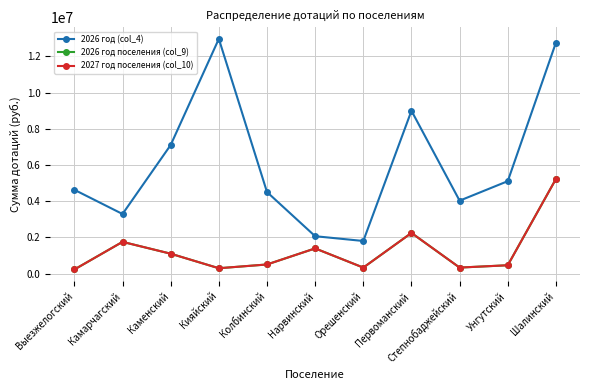

How many interior local peaks does the 2026 год поселения (col_9) series have?

3